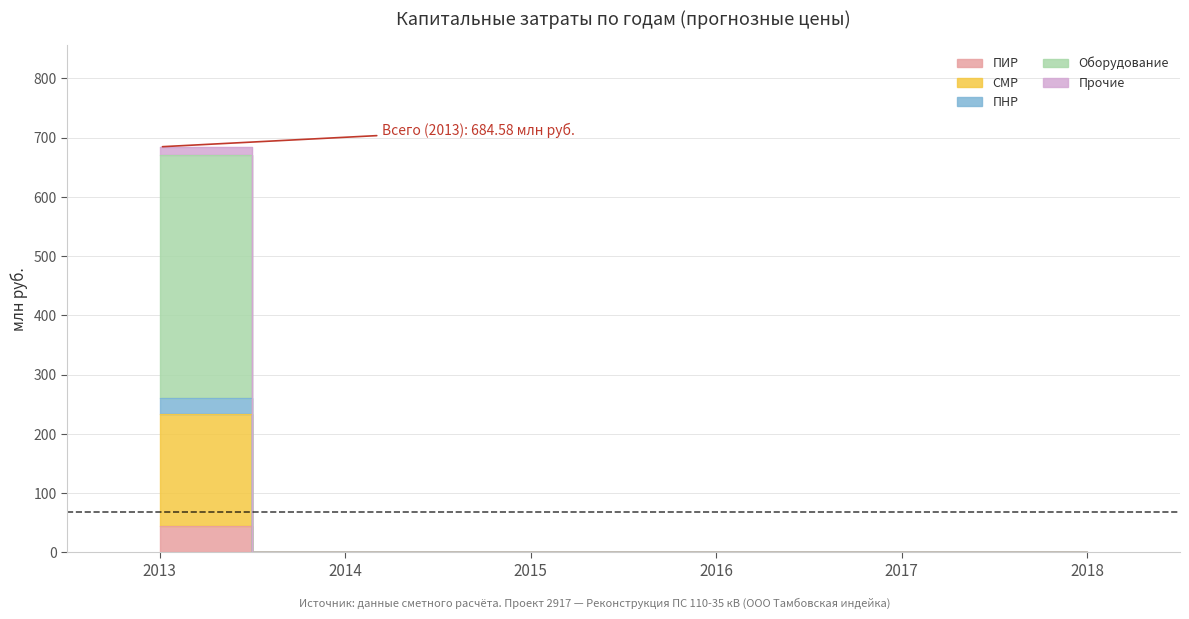

The value of ПНР at 2015 is 0.0. True or false?

True